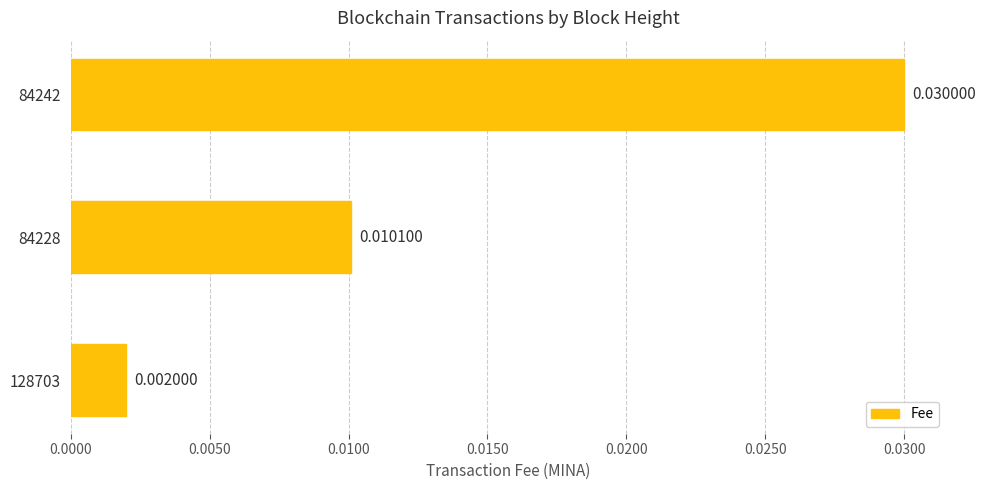

List the labels in order of value, largest first.

84242, 84228, 128703